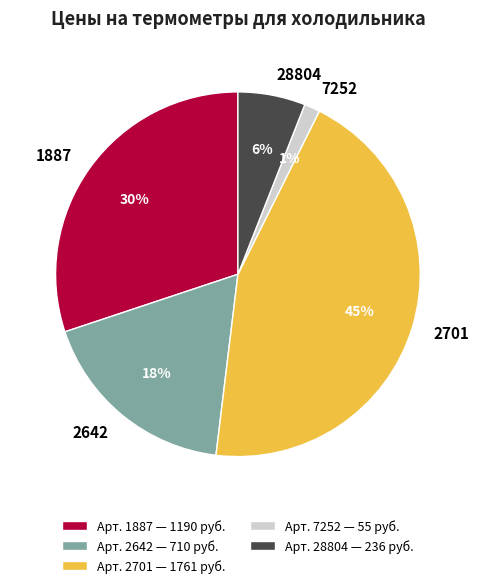

Is there any slice that represents more than half of the pie?

No